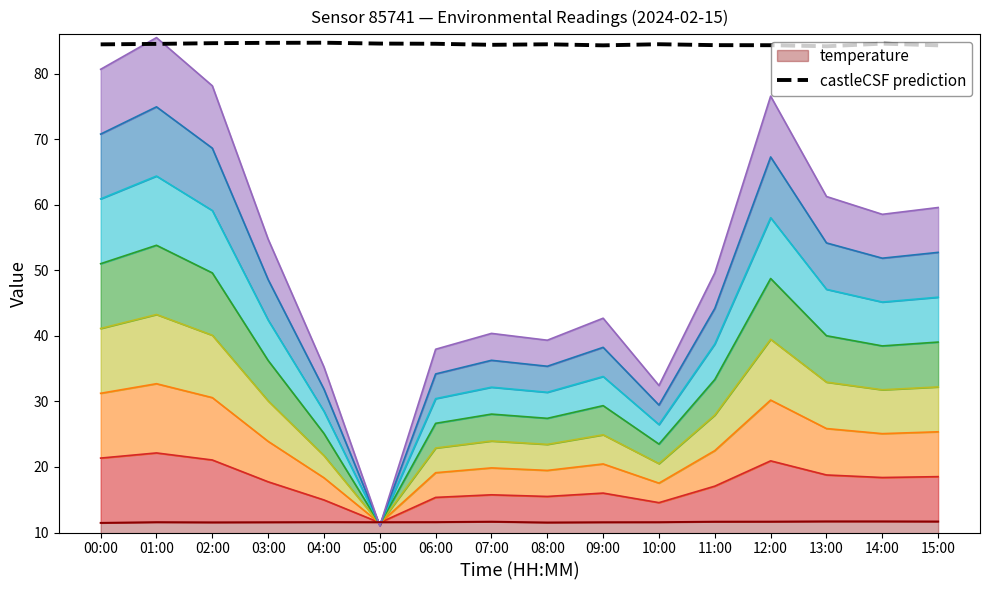

What position from the left is 00:00?

1